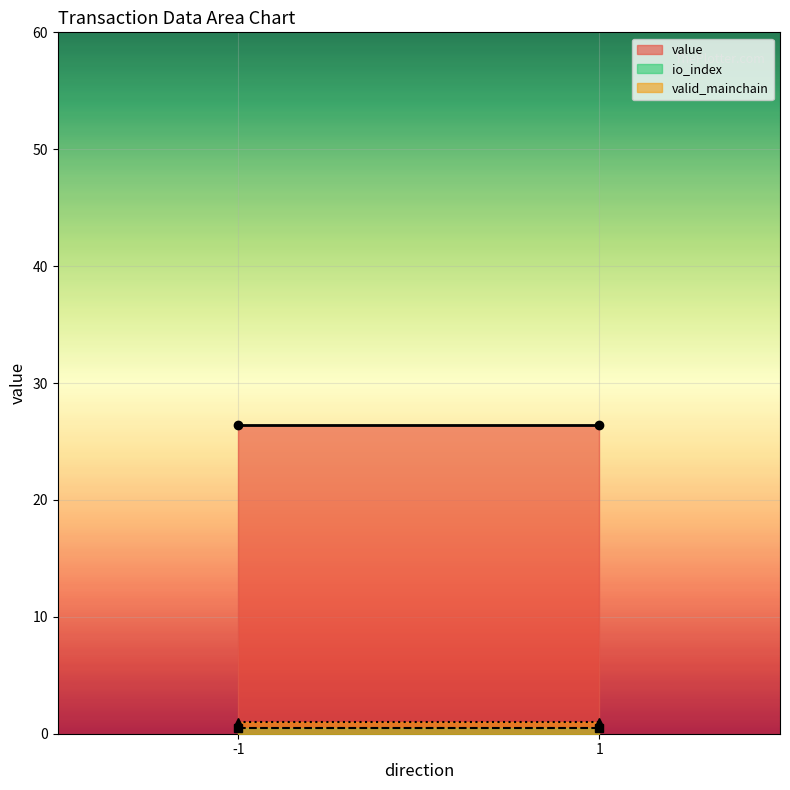

True or false: value and io_index cross at least once.

False